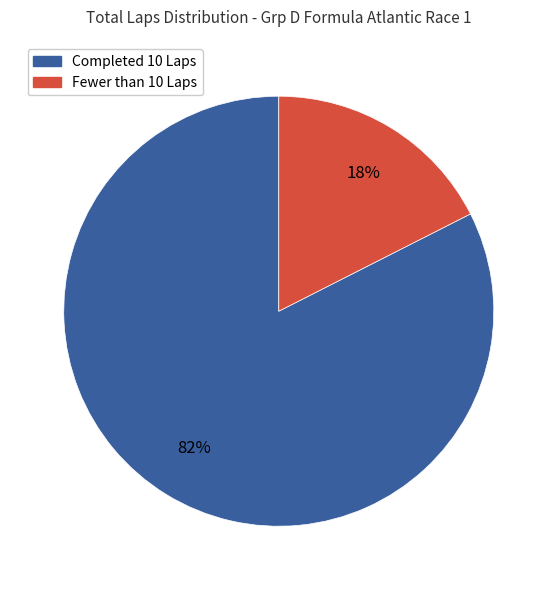

To the nearest percent, what is the average slice percentage?

50%